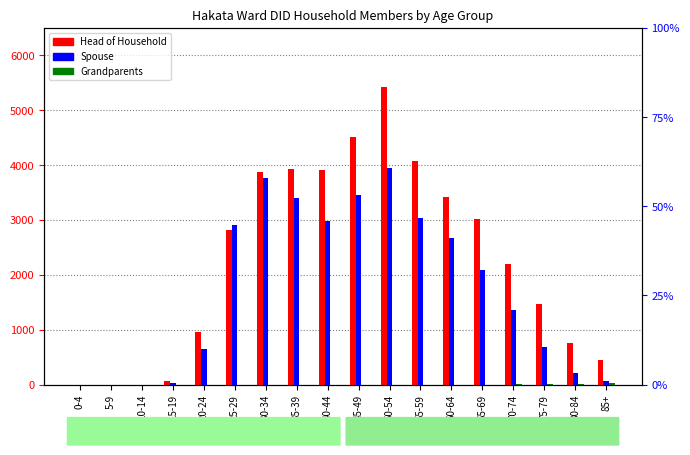

Rank the series by their average value, from lowest to highest.

Grandparents, Spouse, Head of Household